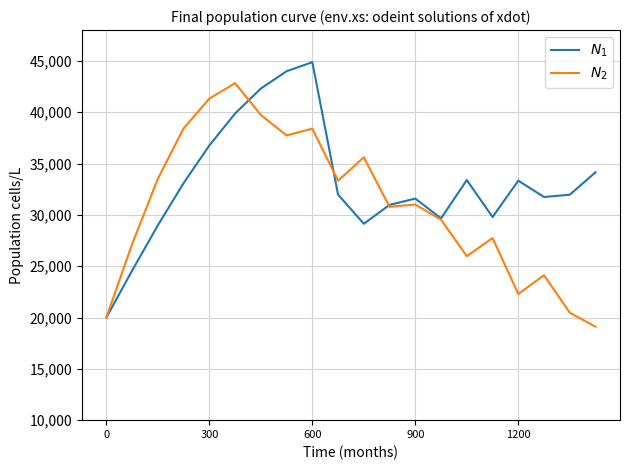

Does the chart have visible grid lines?

Yes